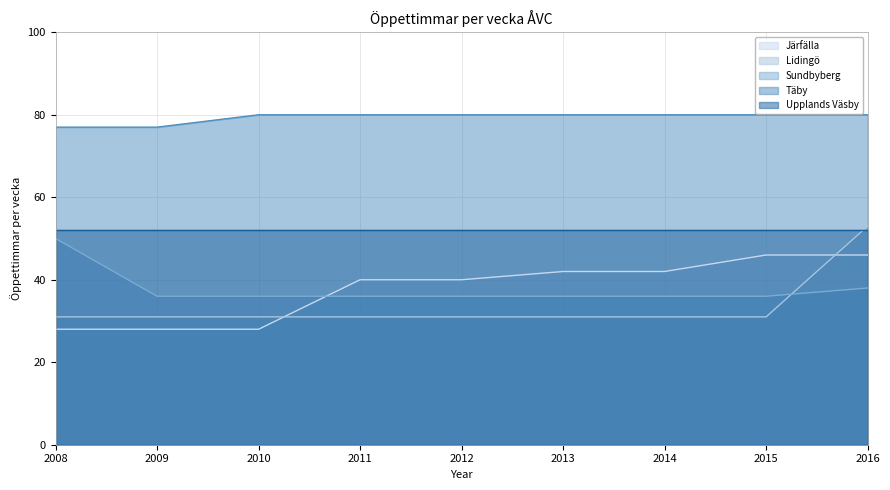

Which category has the lowest value across all series?

2008